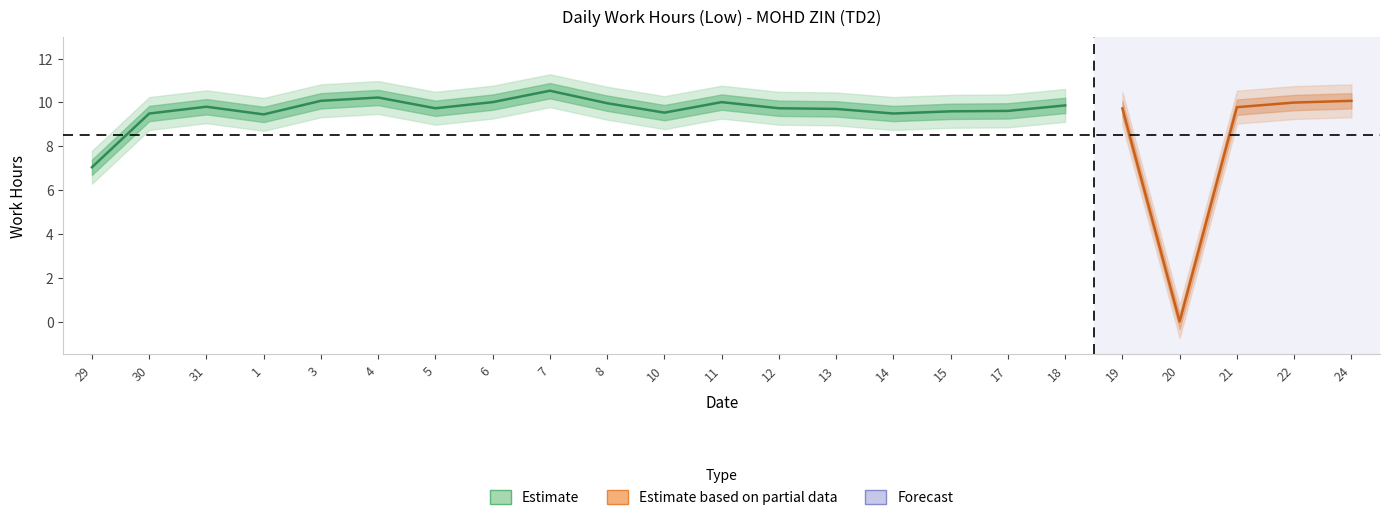

The chart shows a value of 9.7 at 5. True or false?

True